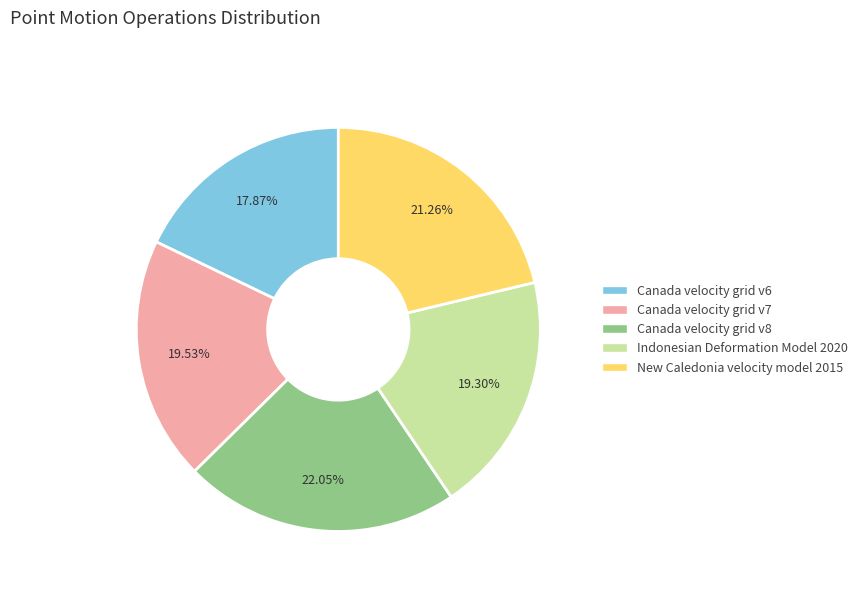

To the nearest percent, what portion does Indonesian Deformation Model 2020 represent?

19%